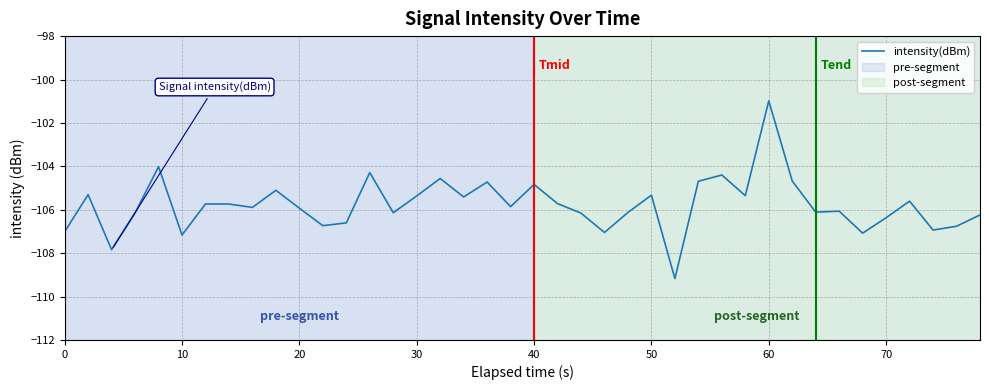

Count the number of data series in this chart.

1